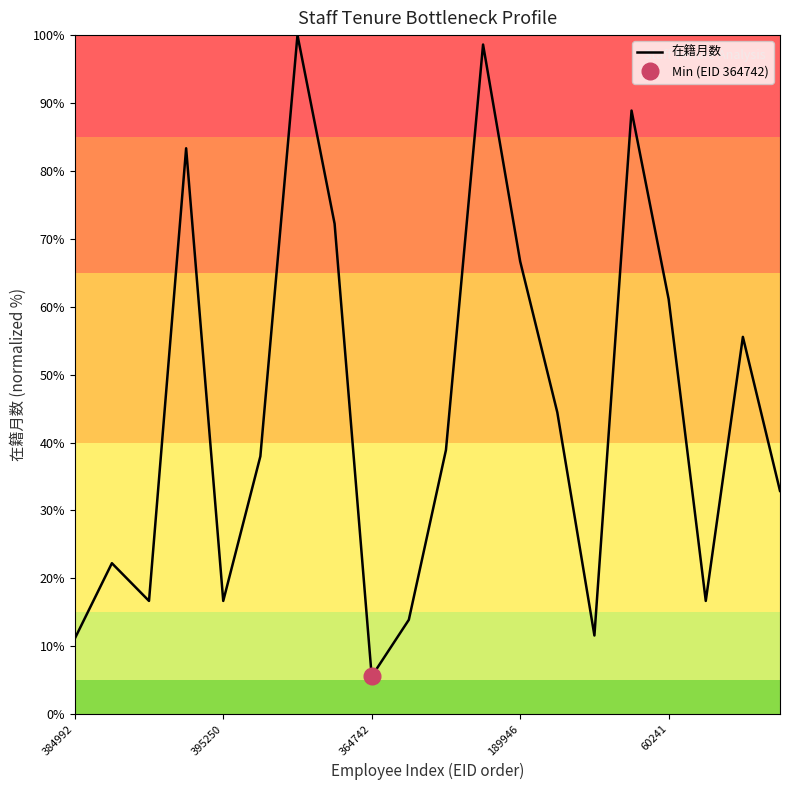

How many data points does each series have?

20